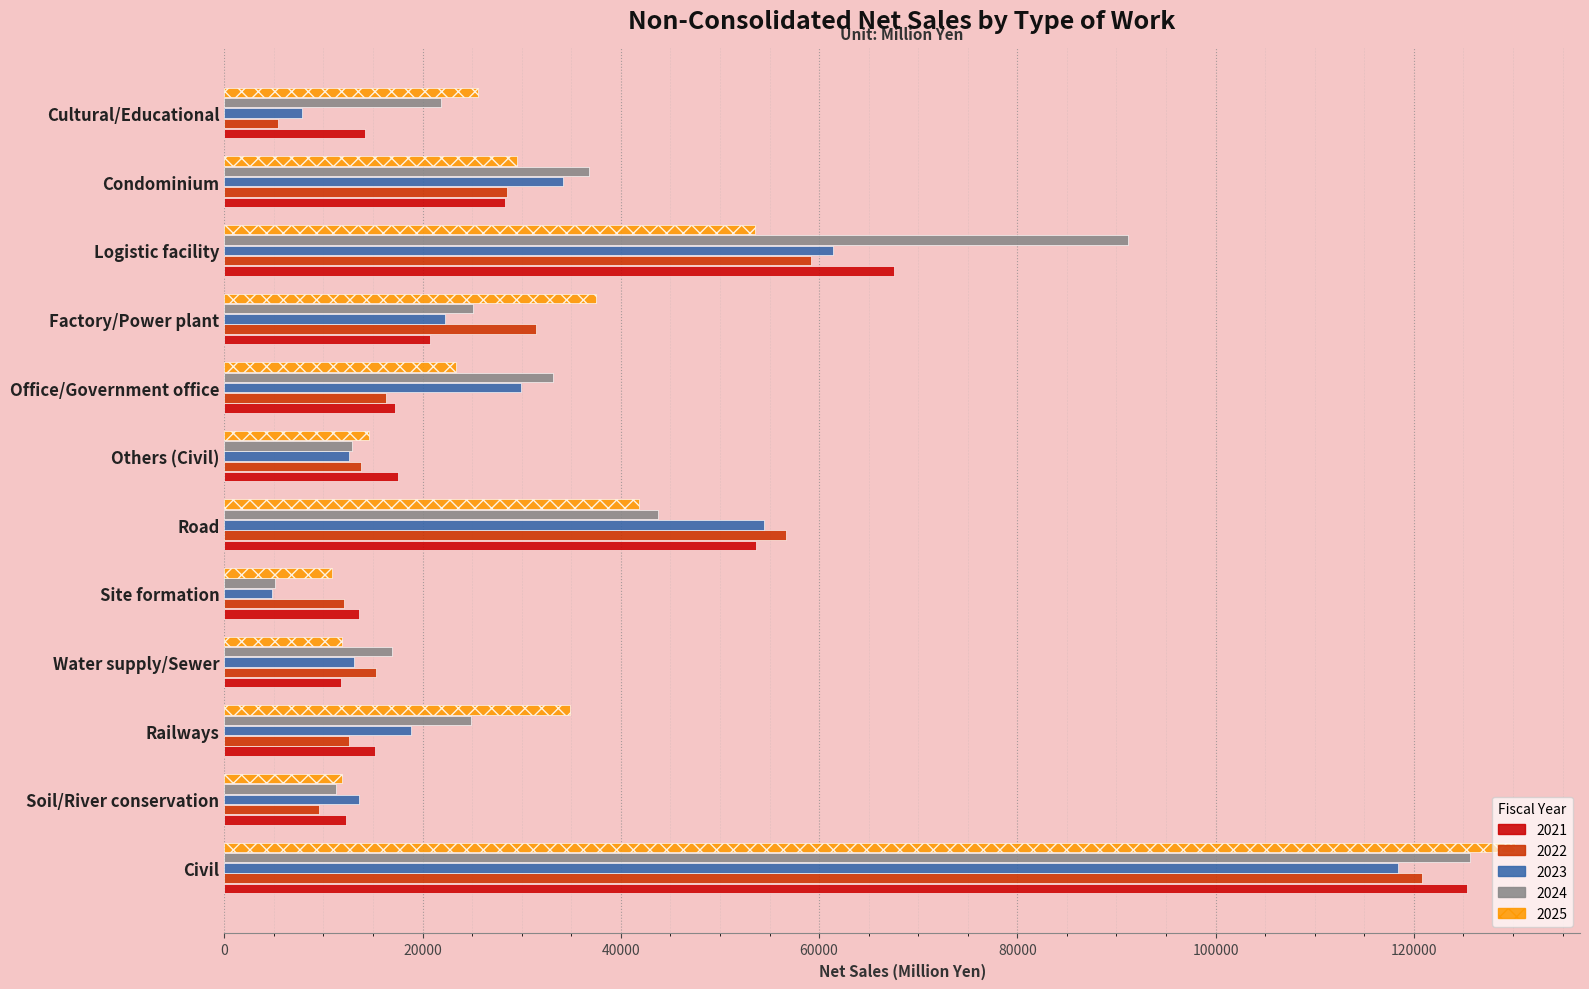

What is the sum of all 2023 values?

391254